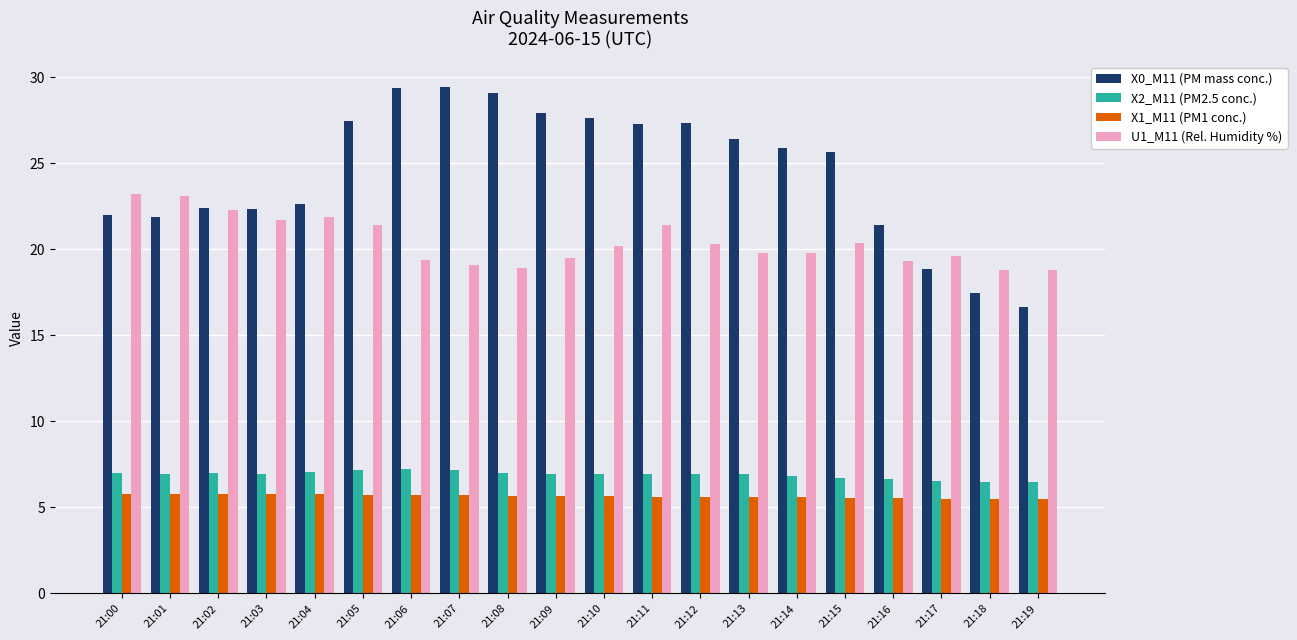

What is the difference between the second highest and second lowest values in the X0_M11 (PM mass conc.) series?

11.9